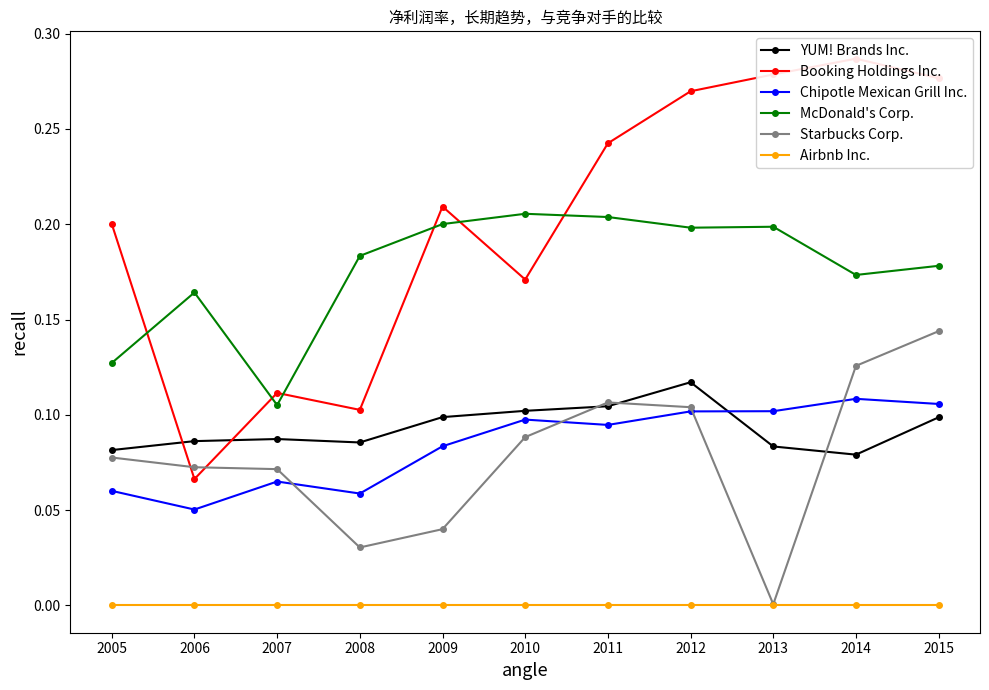

What value does the Booking Holdings Inc. series have at 2008?

0.1